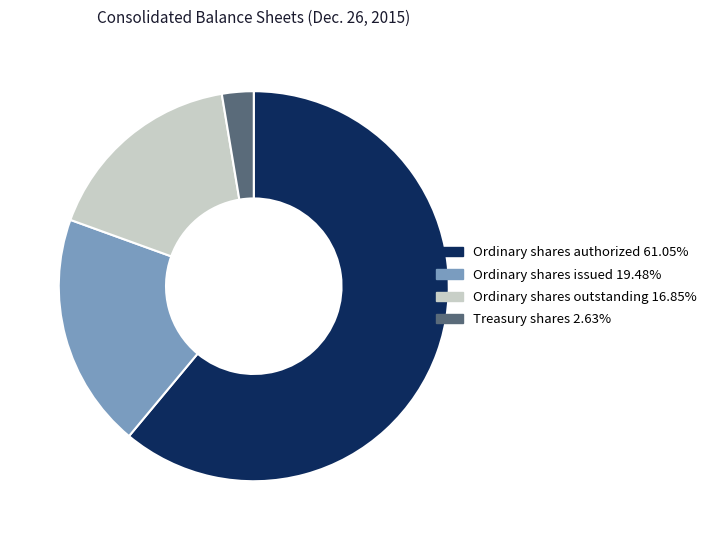

Approximately how many times larger is the value at Ordinary shares authorized compared to Treasury shares?

23.3